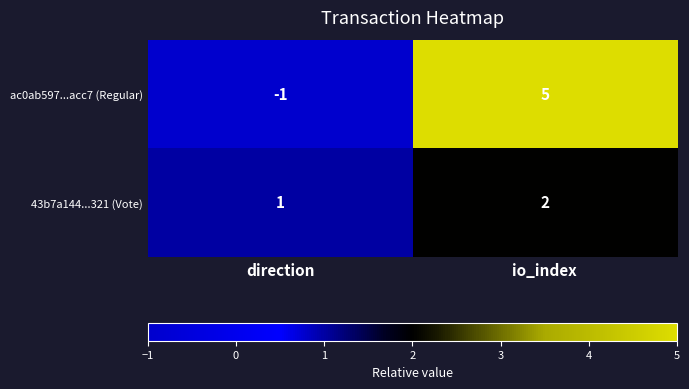

Count the number of data series in this chart.

2